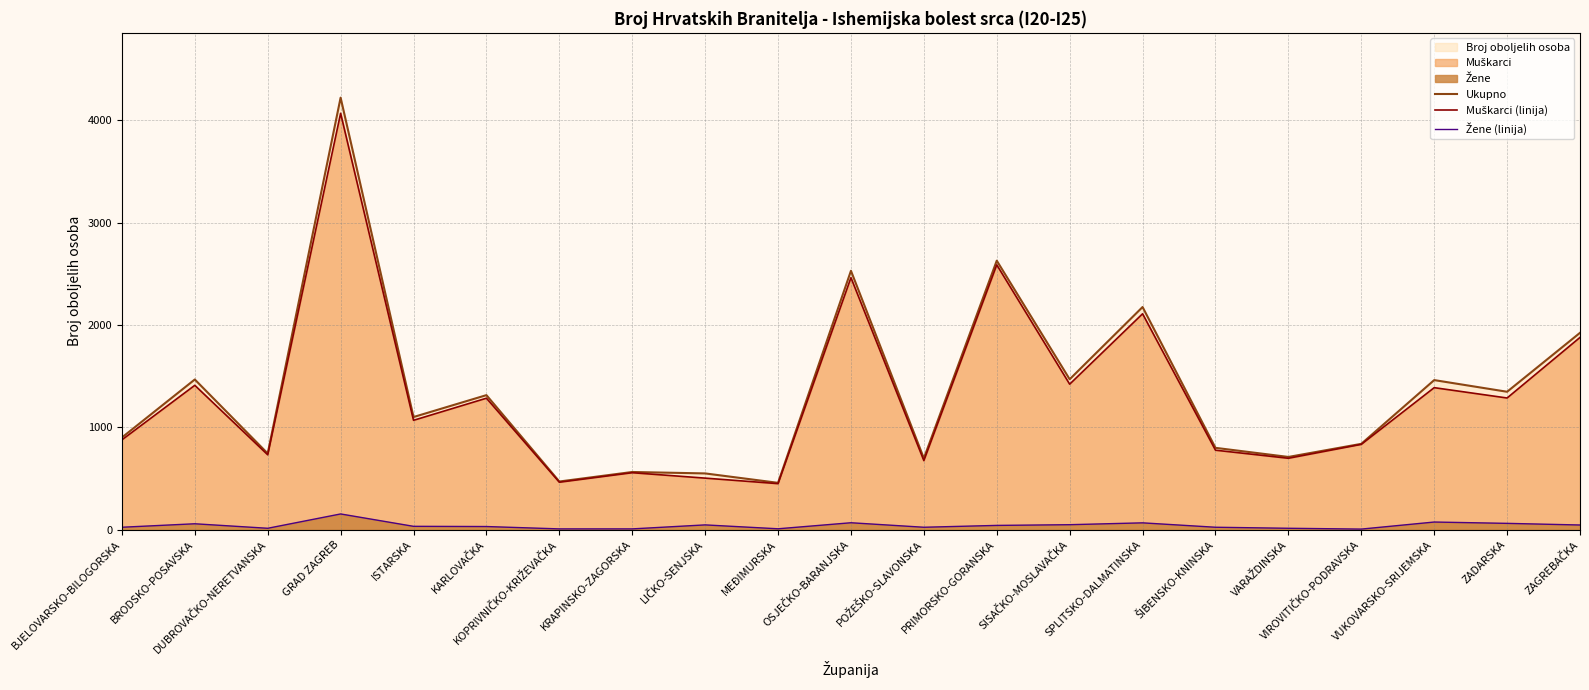

List the labels in order of Muškarci (linija) value, smallest first.

MEĐIMURSKA, KOPRIVNIČKO-KRIŽEVAČKA, LIČKO-SENJSKA, KRAPINSKO-ZAGORSKA, POŽEŠKO-SLAVONSKA, VARAŽDINSKA, DUBROVAČKO-NERETVANSKA, ŠIBENSKO-KNINSKA, VIROVITIČKO-PODRAVSKA, BJELOVARSKO-BILOGORSKA, ISTARSKA, KARLOVAČKA, ZADARSKA, VUKOVARSKO-SRIJEMSKA, BRODSKO-POSAVSKA, SISAČKO-MOSLAVAČKA, ZAGREBAČKA, SPLITSKO-DALMATINSKA, OSJEČKO-BARANJSKA, PRIMORSKO-GORANSKA, GRAD ZAGREB